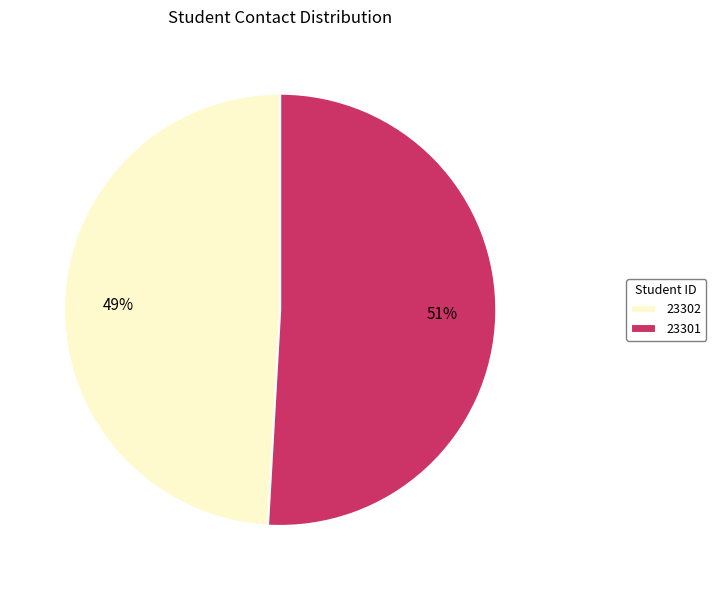

Which category has the smallest portion of the pie?

23302